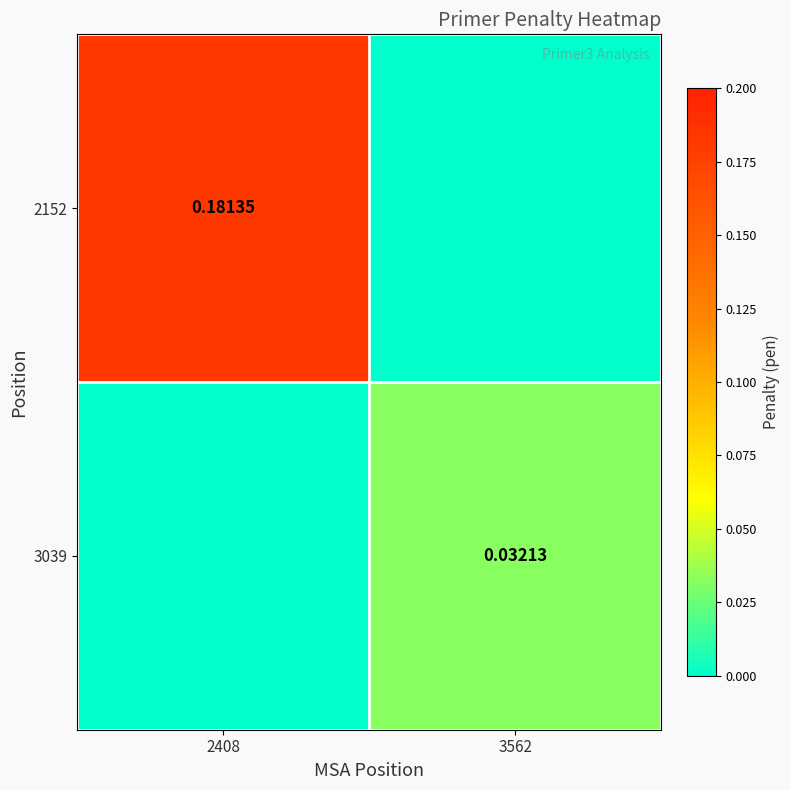

Which series has the largest total across all categories?

2152